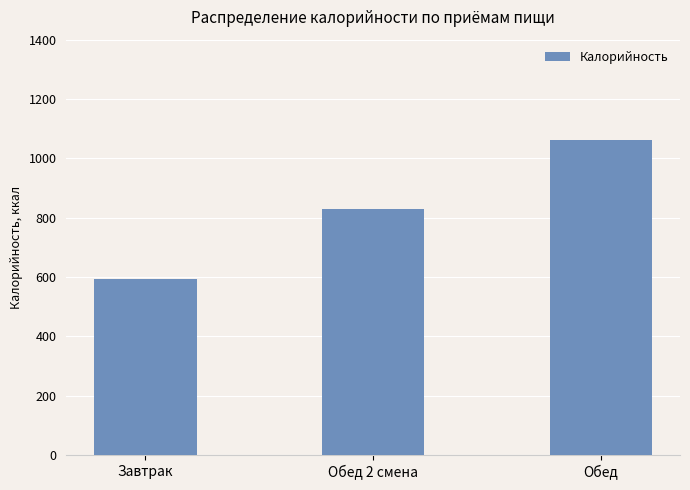

How many values are below 830?

1